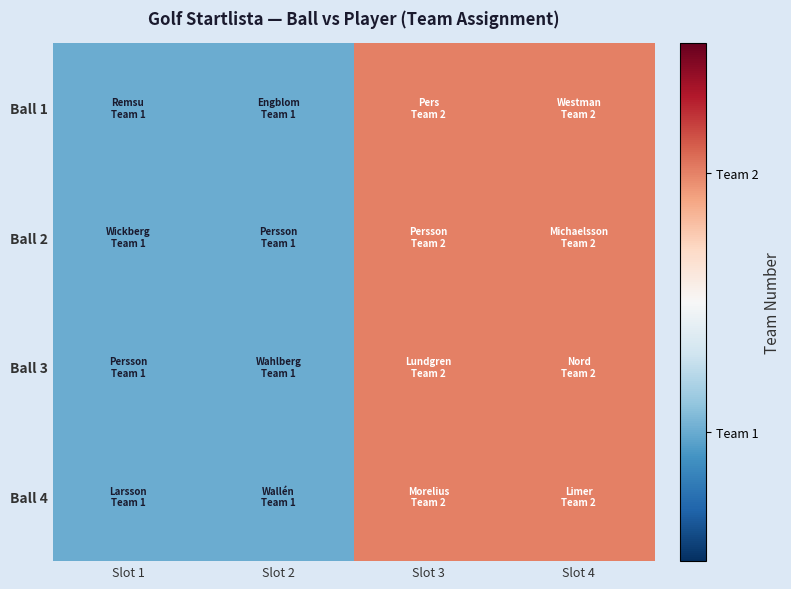

How many series are shown in this chart?

4